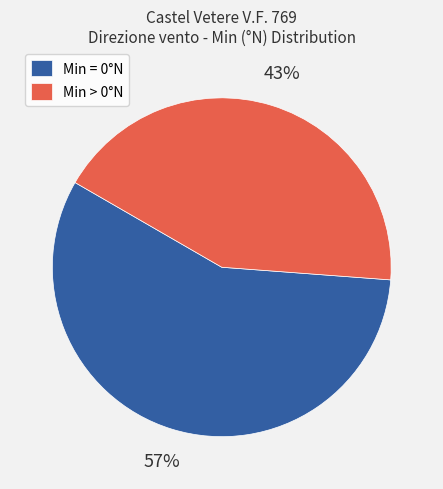

Is it true that Min = 0°N is 45% of the pie?

False